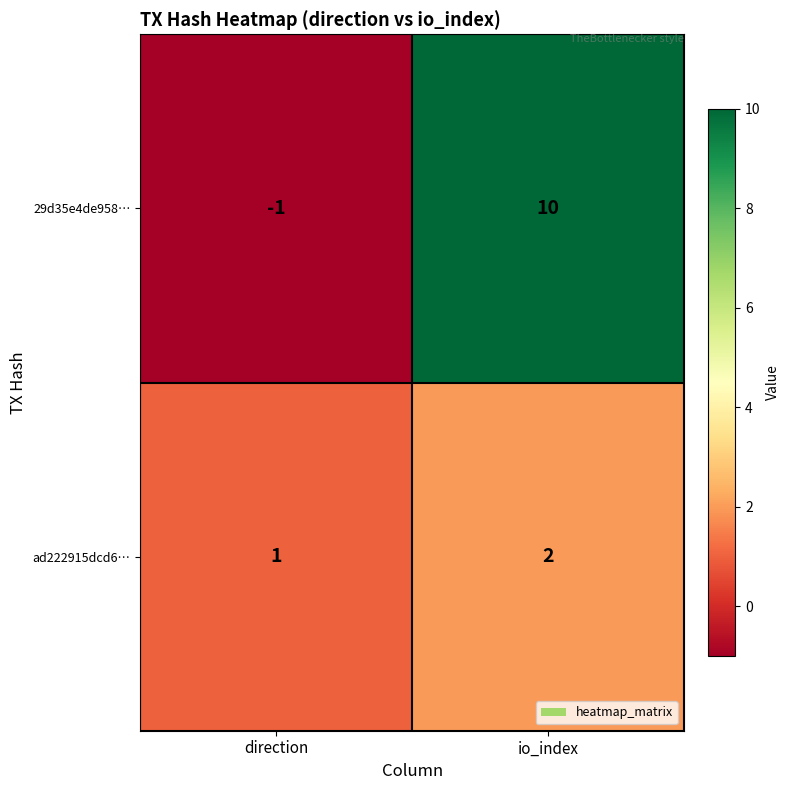

Rank the series by their maximum value, from highest to lowest.

29d35e4de958…, ad222915dcd6…